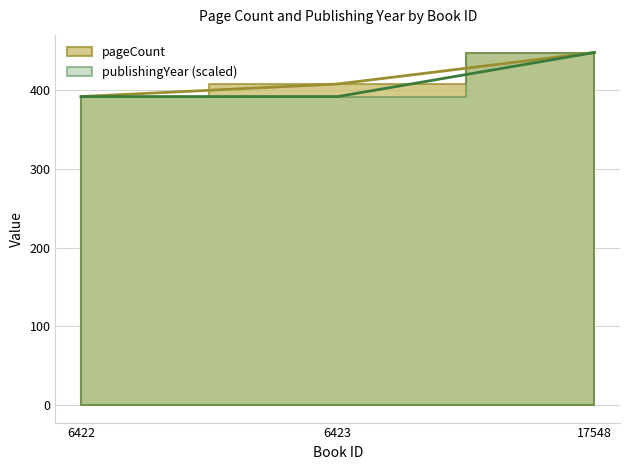

What is the difference between the highest and lowest values at 6423?

16.0